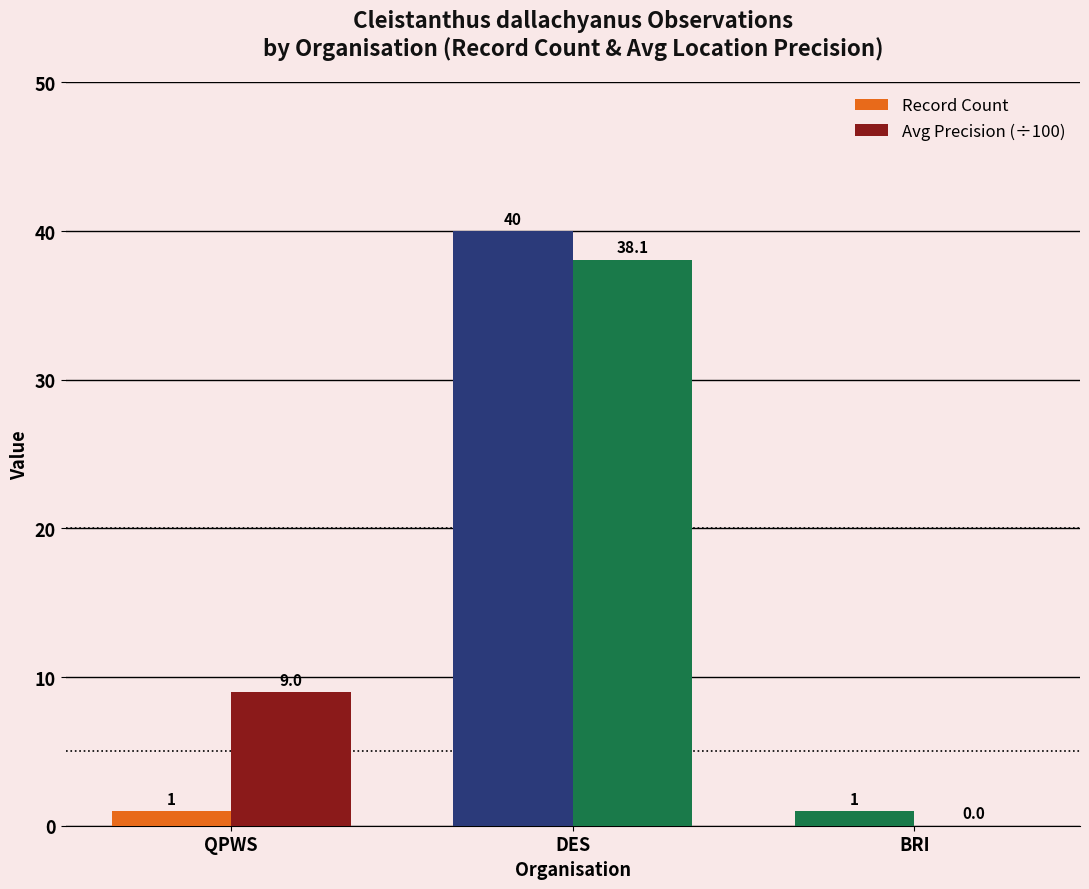

What is the difference between the Avg Precision (÷100) values at DES and QPWS?

29.1